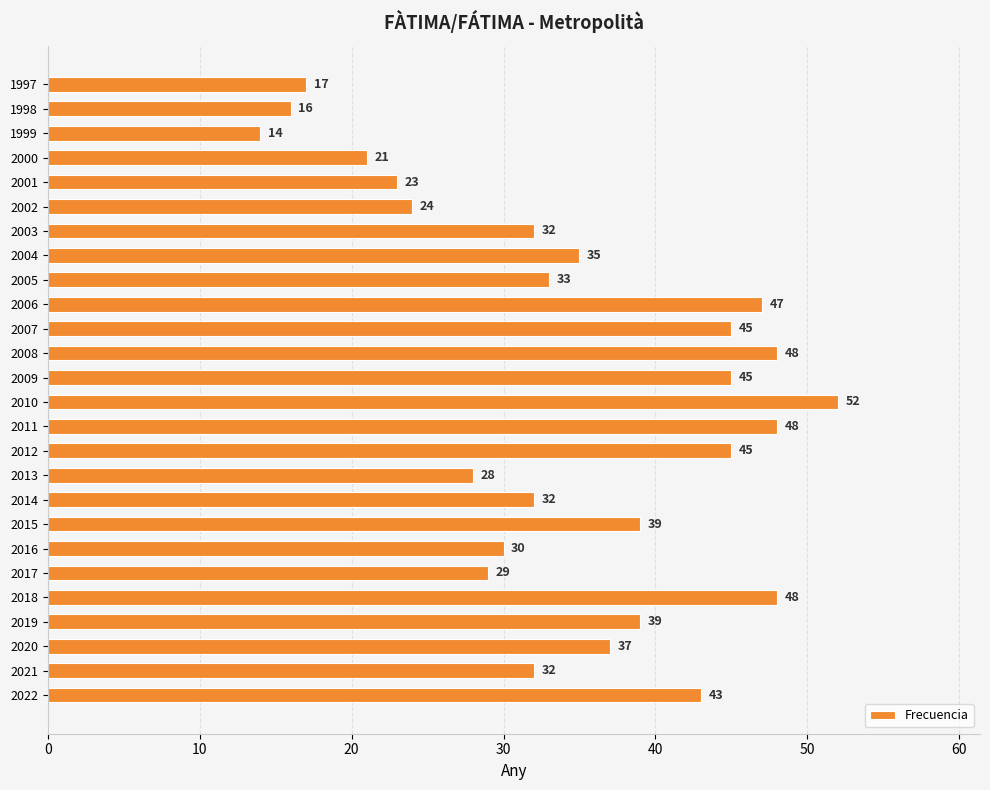

What is the difference between the second highest and second lowest values?

32